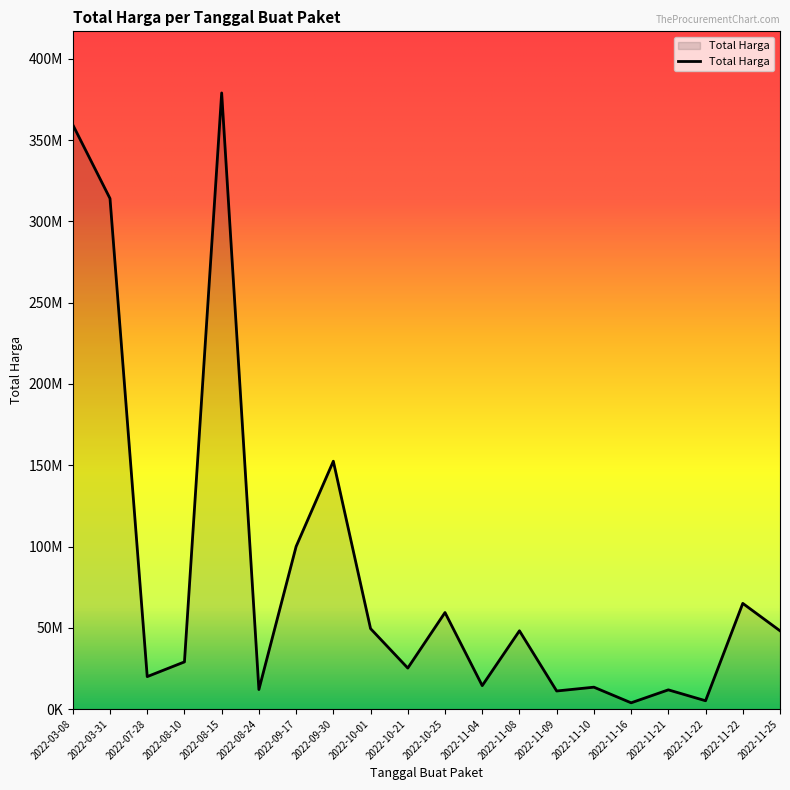

Is this an area chart (filled region under the line)?

Yes